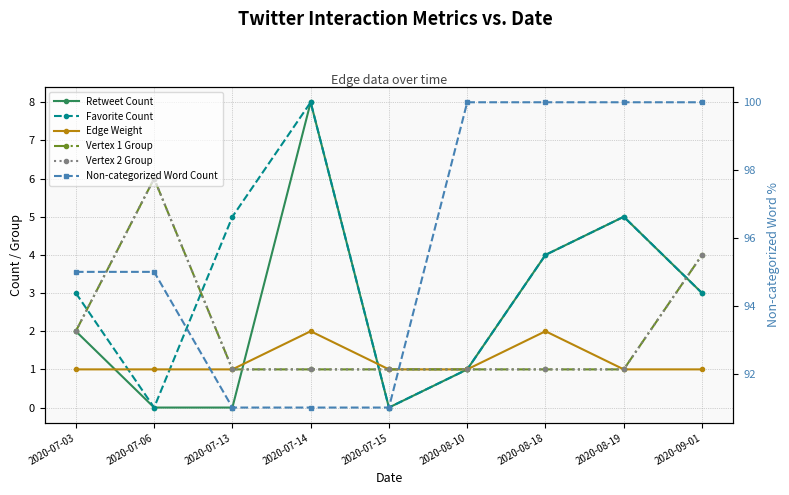

Between 2020-08-18 and 2020-07-03, which is larger?

2020-08-18